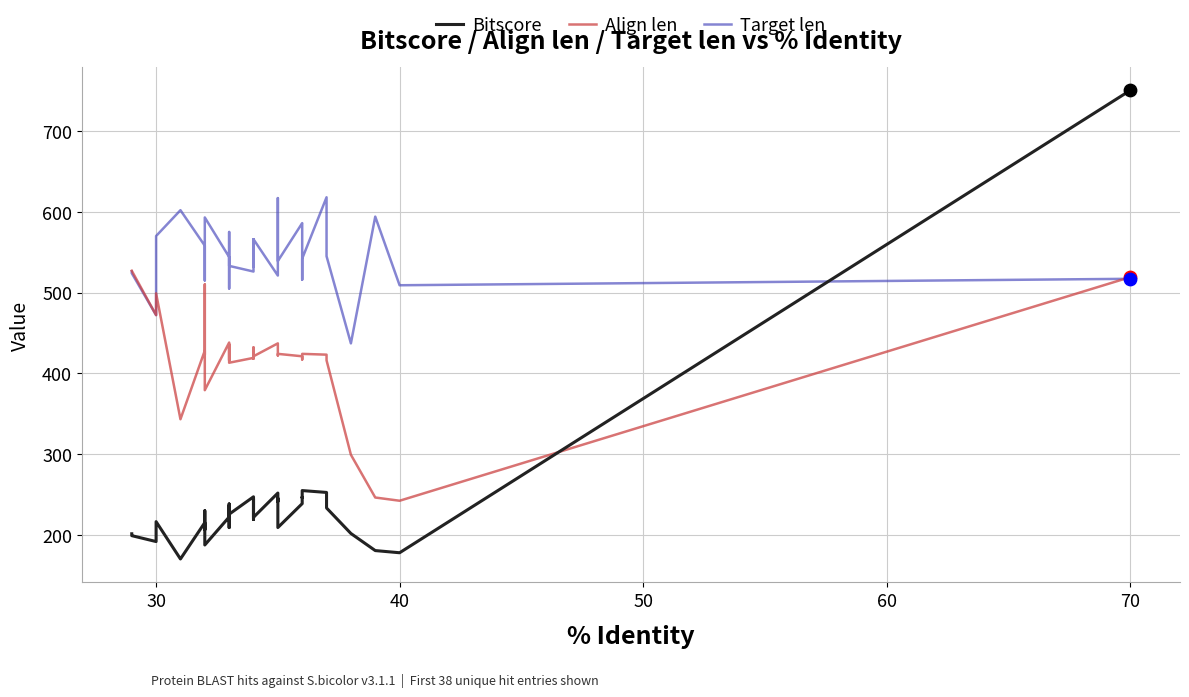

Which series reaches the minimum Y coordinate?

Bitscore